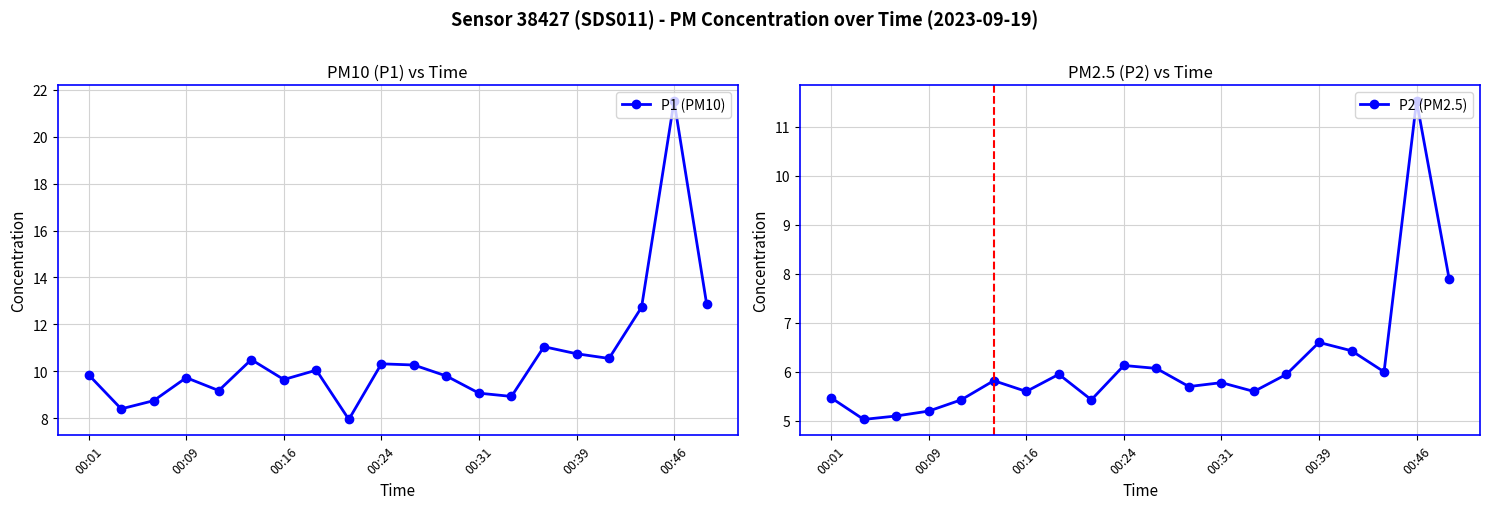

True or false: P1 (PM10) has more than 2 interior local peaks.

True